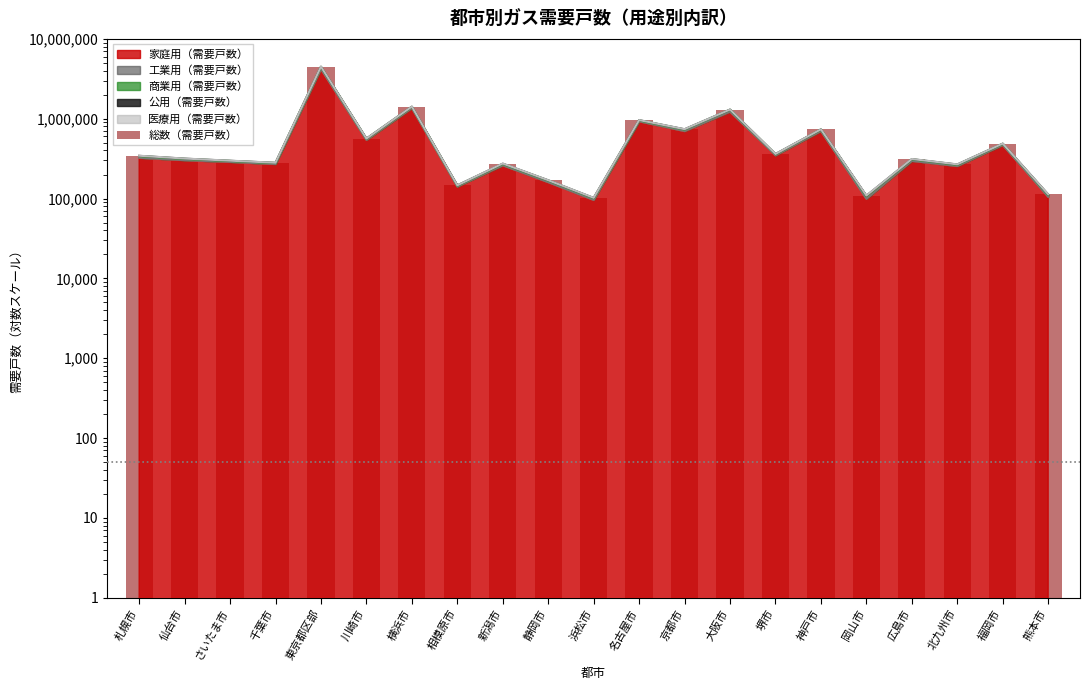

Reading left to right, what are all the values shown in this chart?

札幌市=343905	仙台市=317016	さいたま市=298297	千葉市=280874	東京都区部=4494578	川崎市=564221	横浜市=1419485	相模原市=146465	新潟市=274722	静岡市=169711	浜松市=102146	名古屋市=962063	京都市=739766	大阪市=1303948	堺市=361750	神戸市=737390	岡山市=109068	広島市=313110	北九州市=268219	福岡市=488349	熊本市=112961